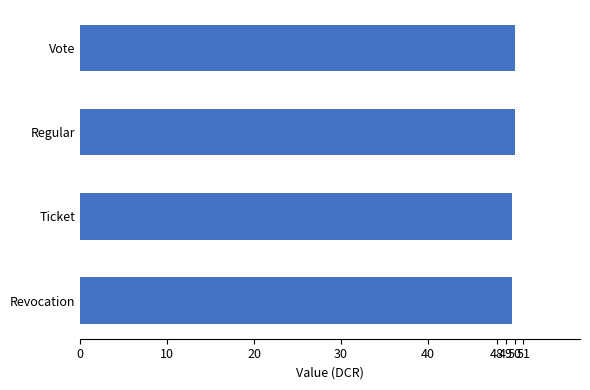

The value at Ticket is 49.7. True or false?

True